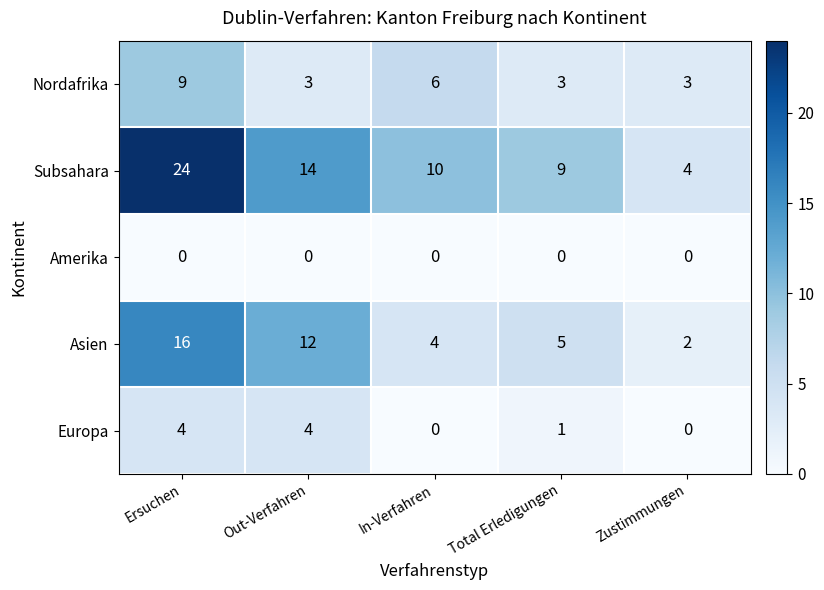

What is the spread (max minus min) of values at In-Verfahren?

10